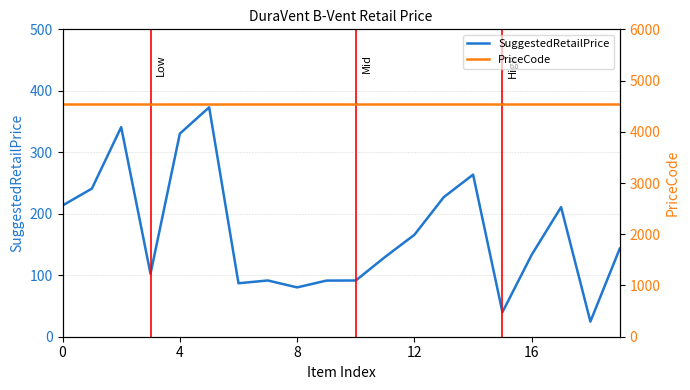

What is the maximum value for SuggestedRetailPrice?

373.2